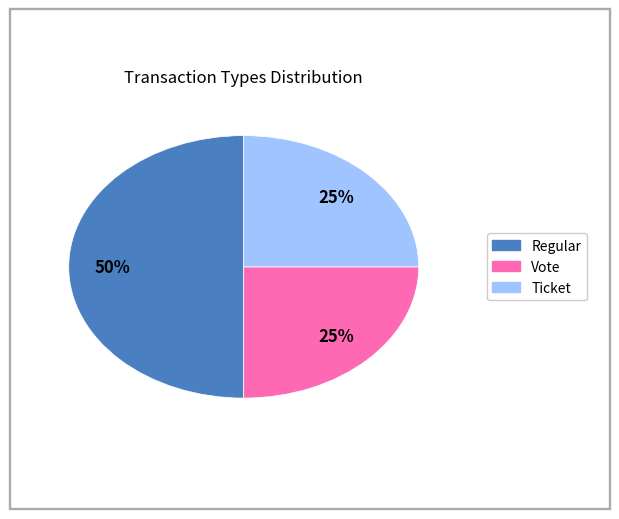

Is it true that Ticket is 25% of the pie?

True